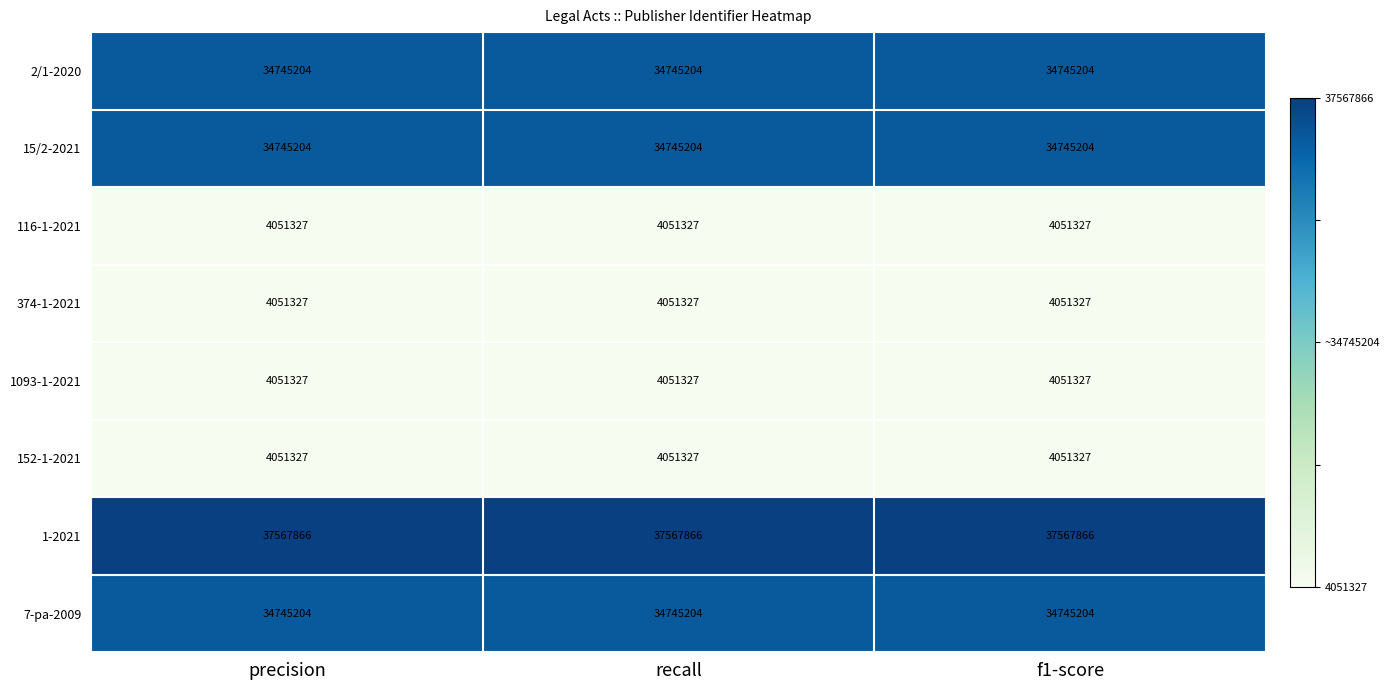

What is the highest value of the 116-1-2021 series?

4051327